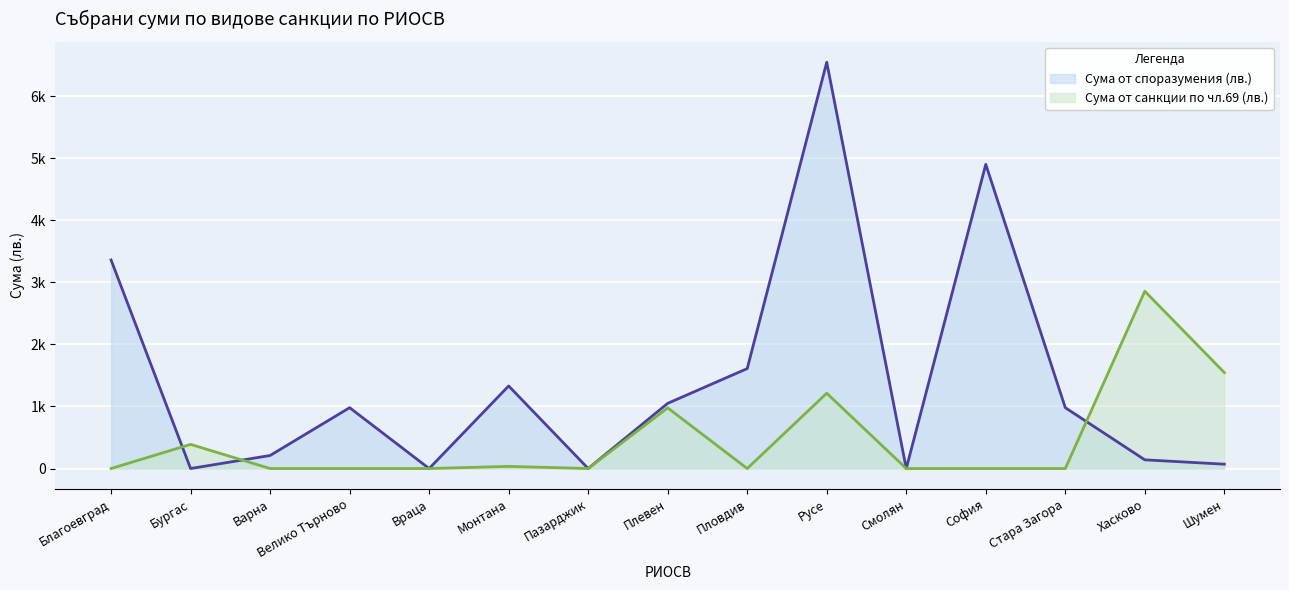

Is it true that Сума от санкции по чл.69 (лв.) equals 1839.7 at Русе?

False